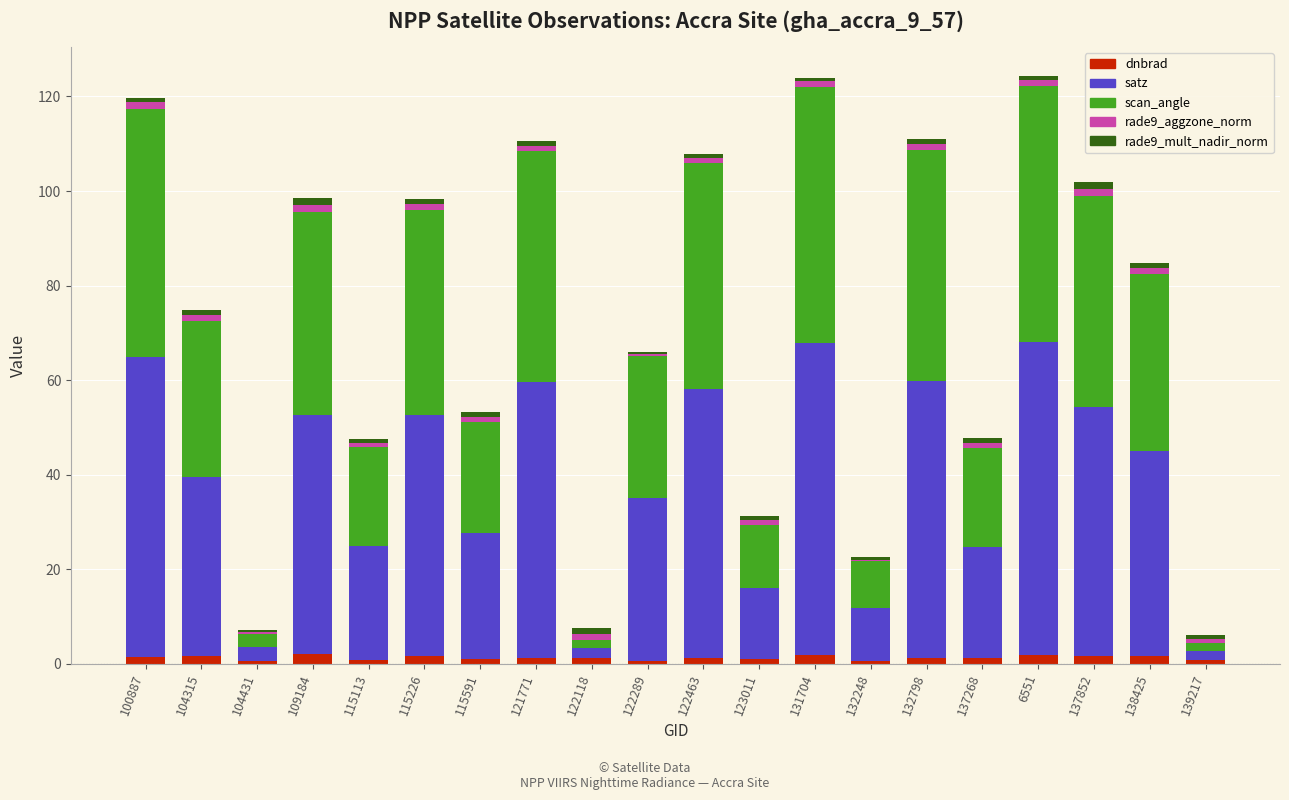

Count the number of categories in the chart.

20